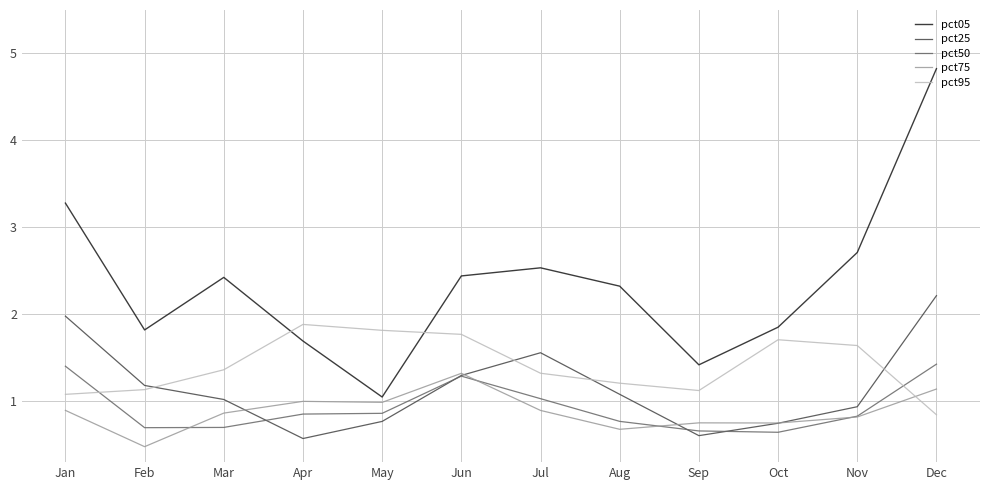

True or false: pct50 has a value of 0.2 at Feb.

False